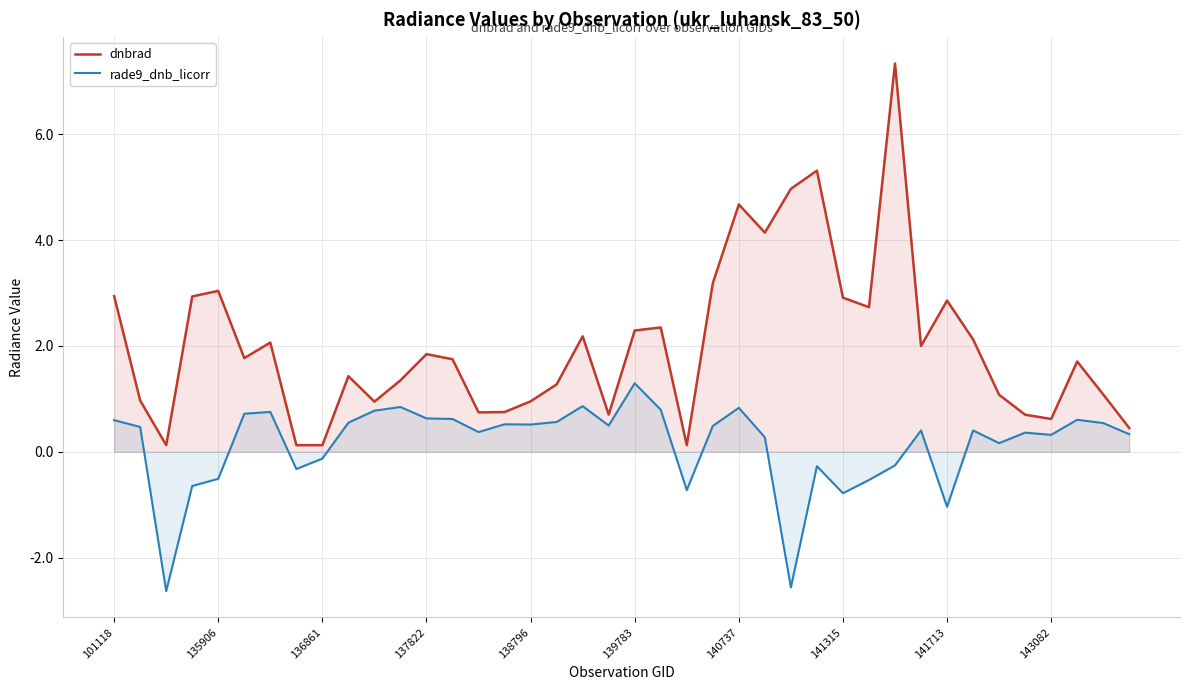

What is the minimum value for dnbrad?

0.1